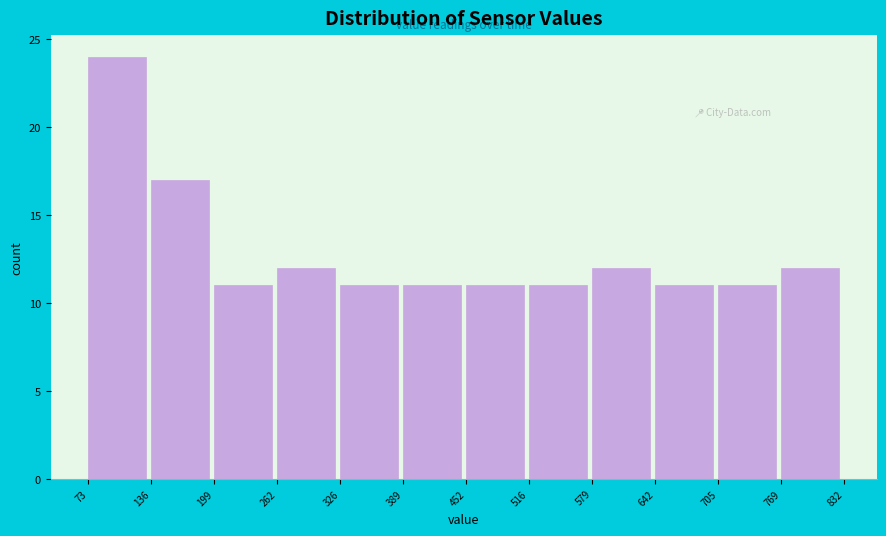

Reading left to right, list every bar in this chart as the range it spans on the x-axis followed by its height. The values are not printed on the chart, so give them approximately, as read against the axis.

73 to 136: 24
136 to 199: 17
199 to 262: 11
262 to 326: 12
326 to 389: 11
389 to 452: 11
452 to 516: 11
516 to 579: 11
579 to 642: 12
642 to 705: 11
705 to 769: 11
769 to 832: 12